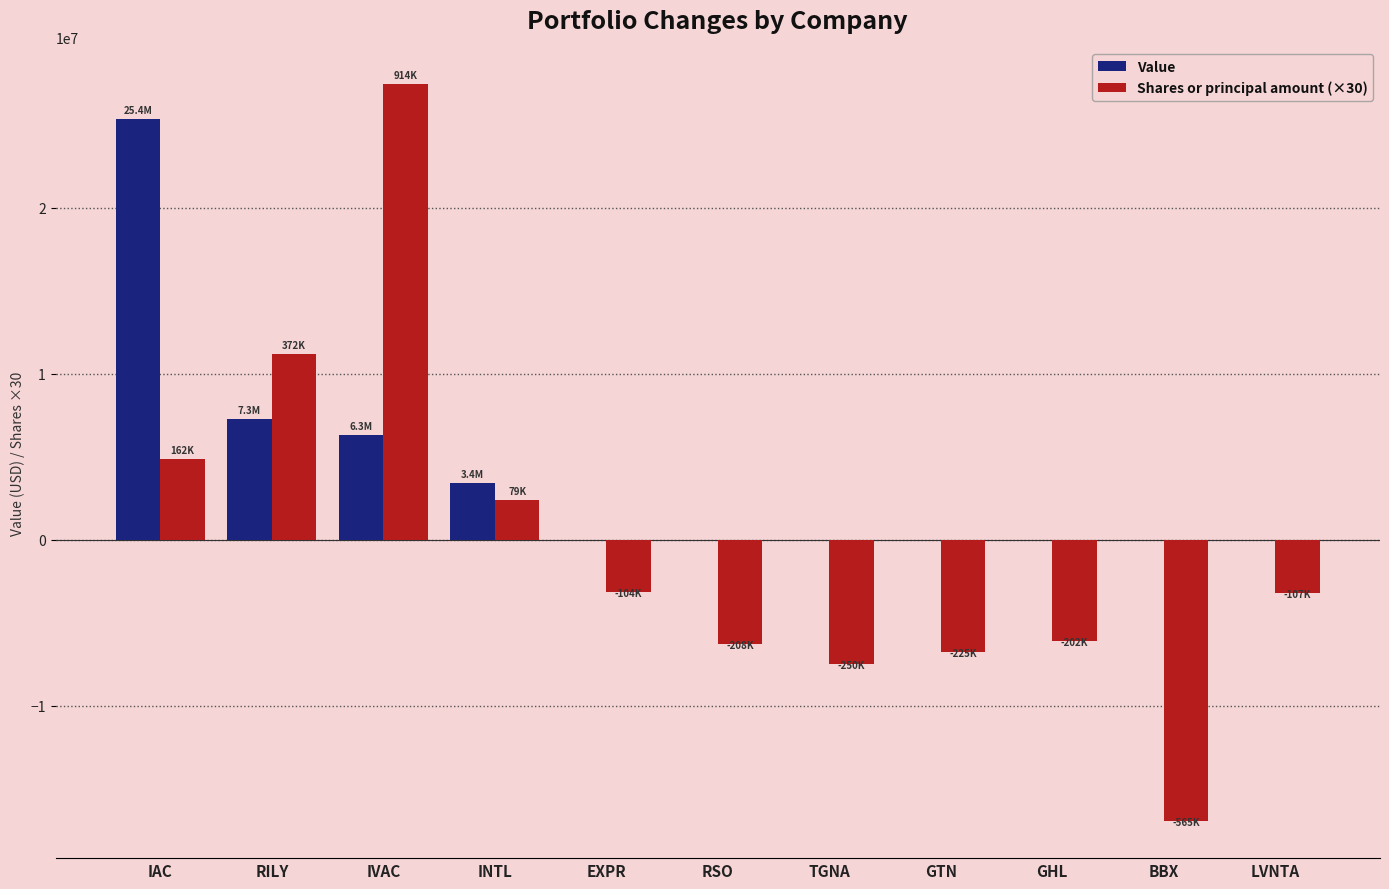

Is it true that Shares or principal amount (×30) equals 2392500 at INTL?

True